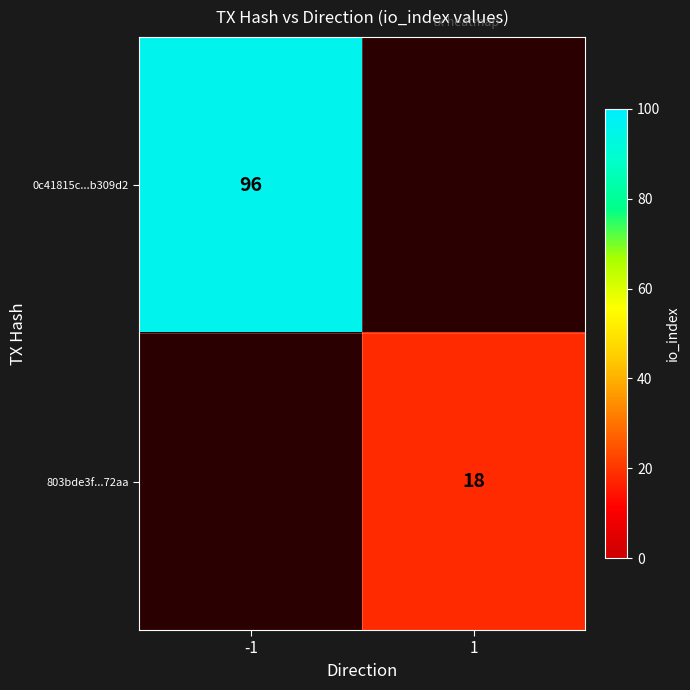

Count the number of data series in this chart.

2